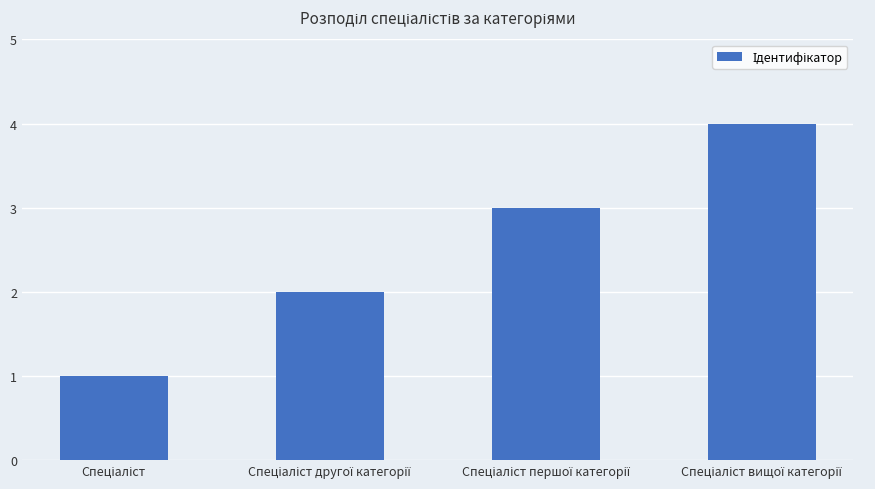

What is the sum of all values?

10